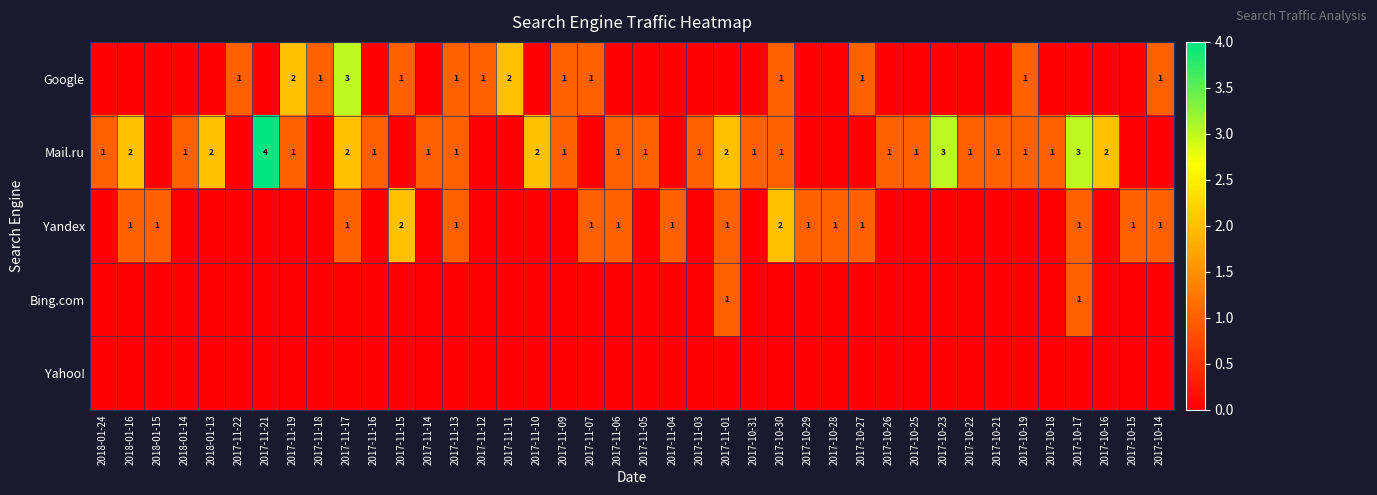

At which category is the sum across all series the highest?

2017-11-17